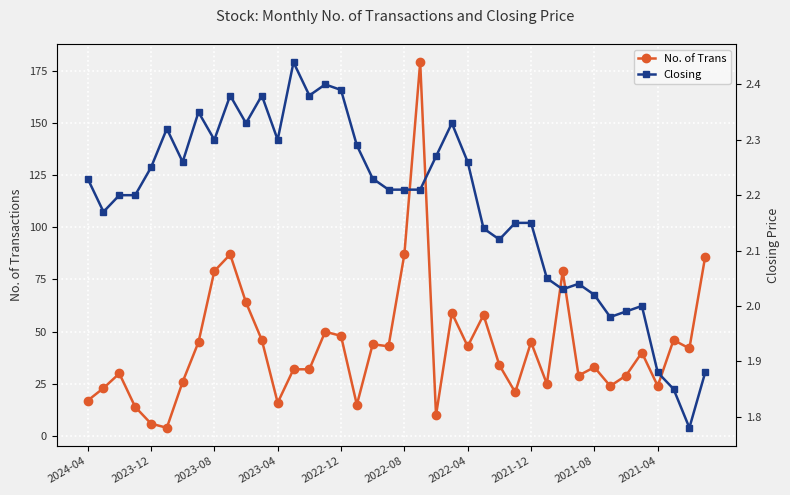

What position from the right is 31?

9